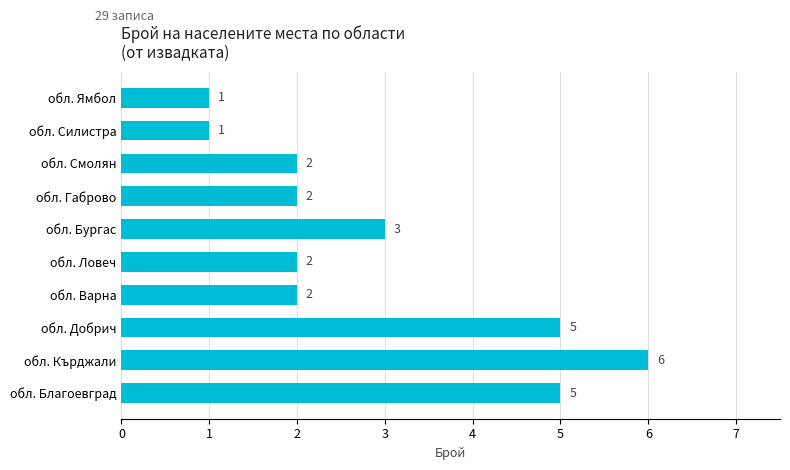

Approximately how many times larger is the value at обл. Силистра compared to обл. Ямбол?

1.0